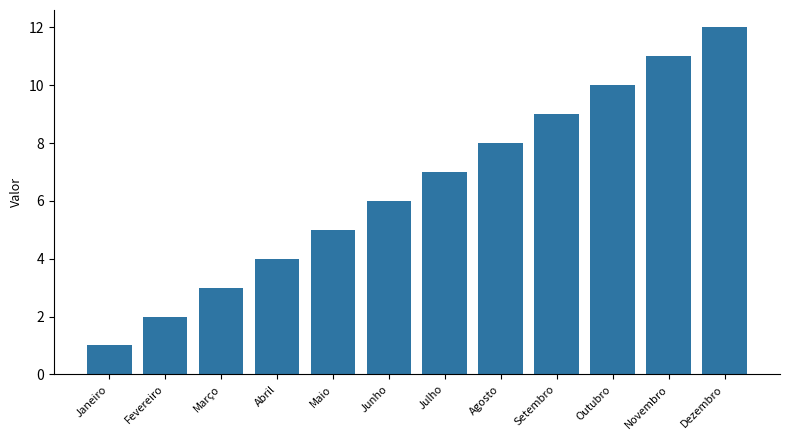

What is the difference between the second highest and second lowest values?

9